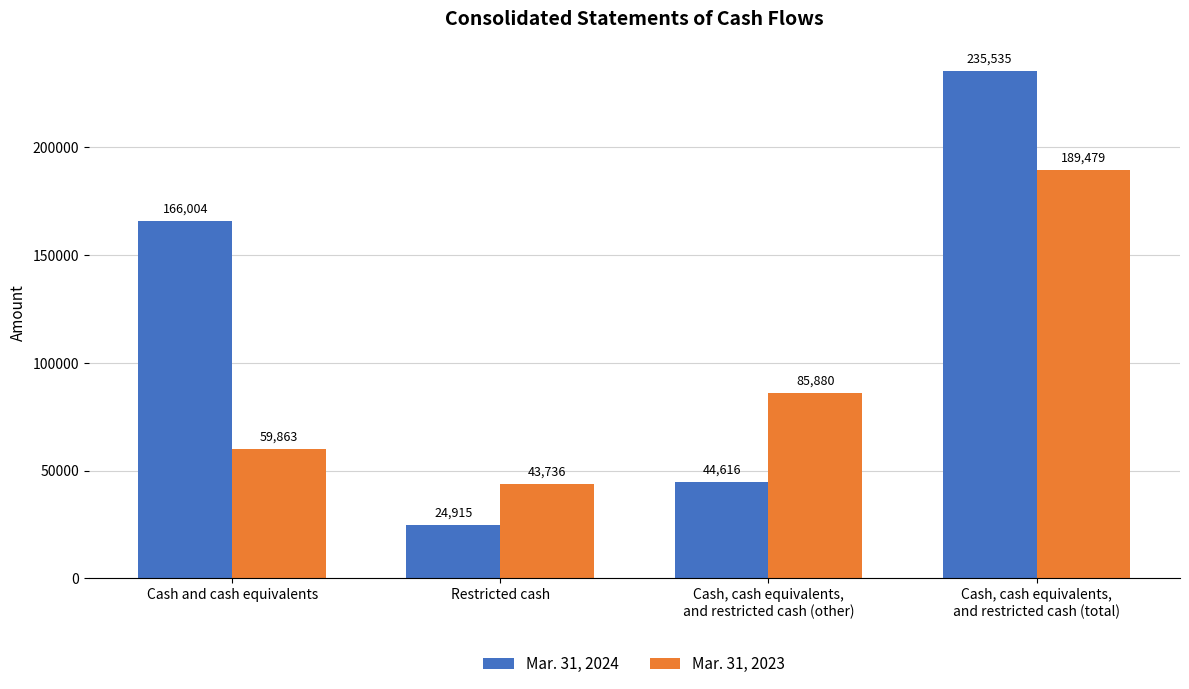

What is the label of the 1st bar from the left?

Cash and cash equivalents